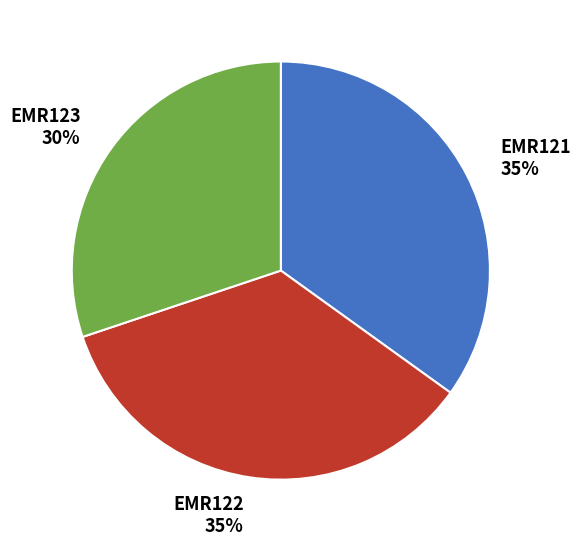

The EMR123 slice represents 17% of the pie. True or false?

False